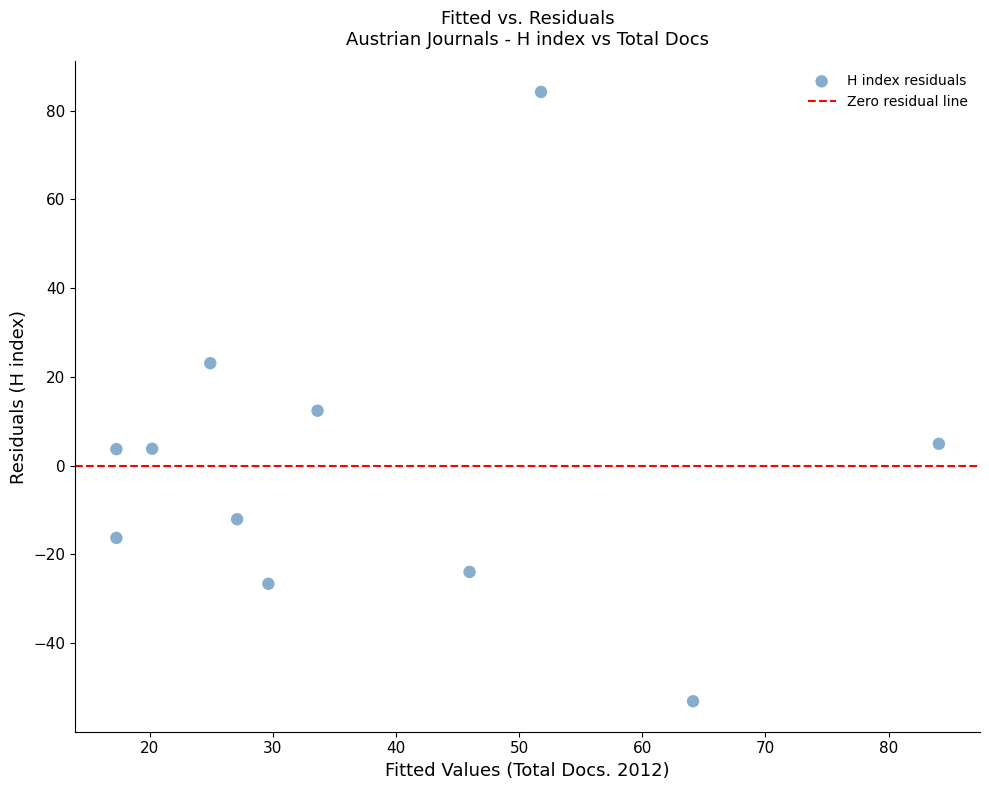

What is the average X value?

37.8